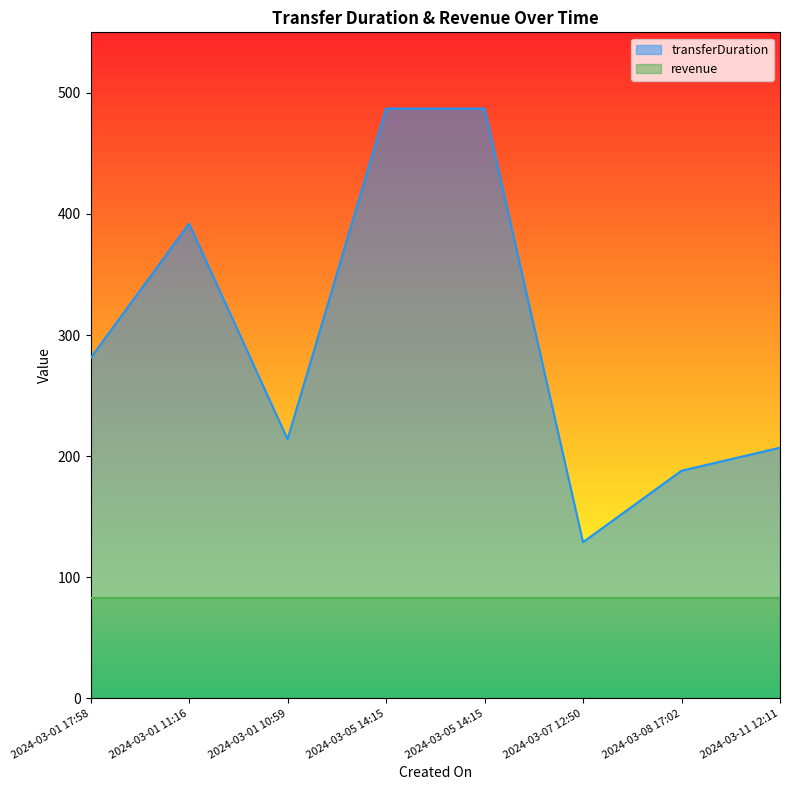

True or false: the data has more than 2 interior local peaks.

False